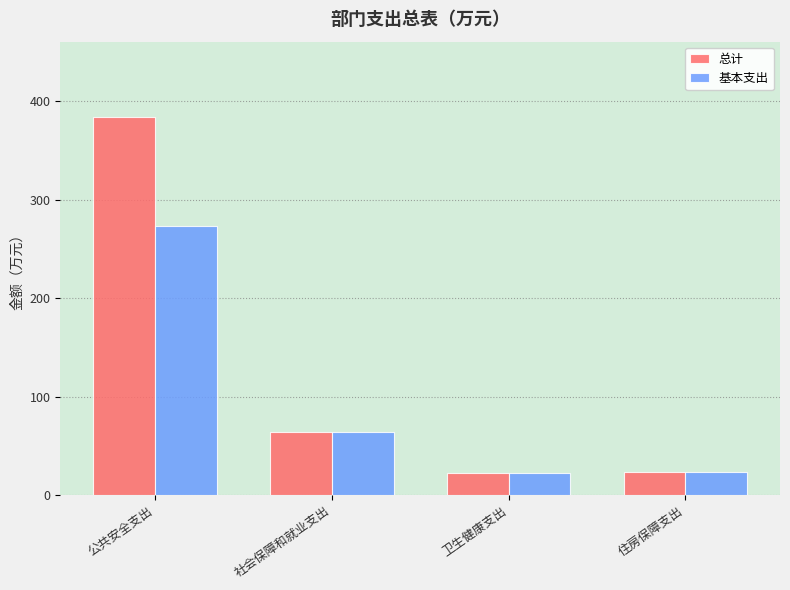

What is the difference between the maximum and minimum values in the 总计 series?

361.2